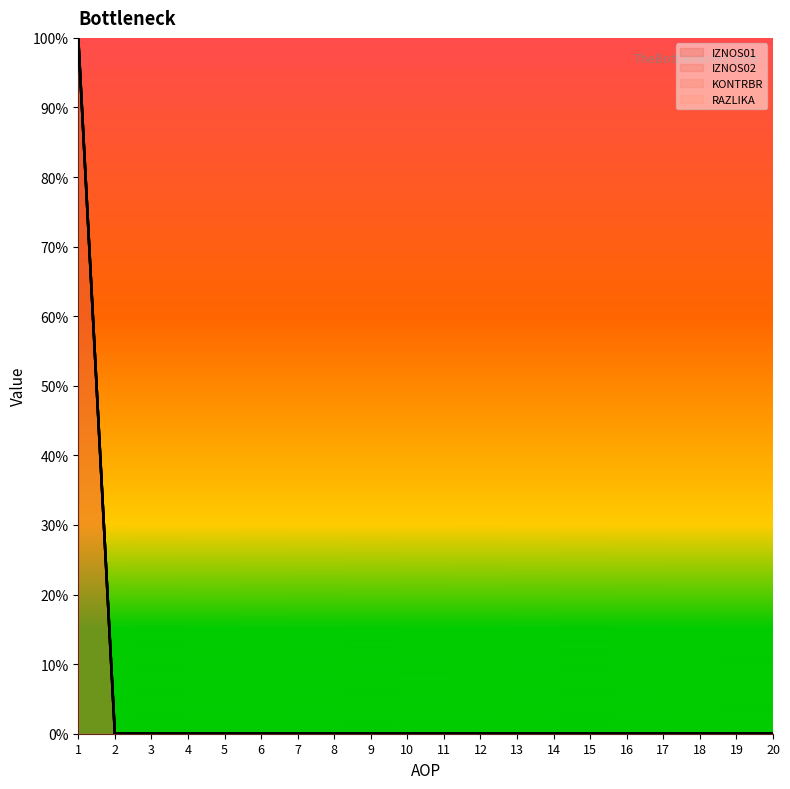

Count the RAZLIKA values in the range 0 to 1.

20